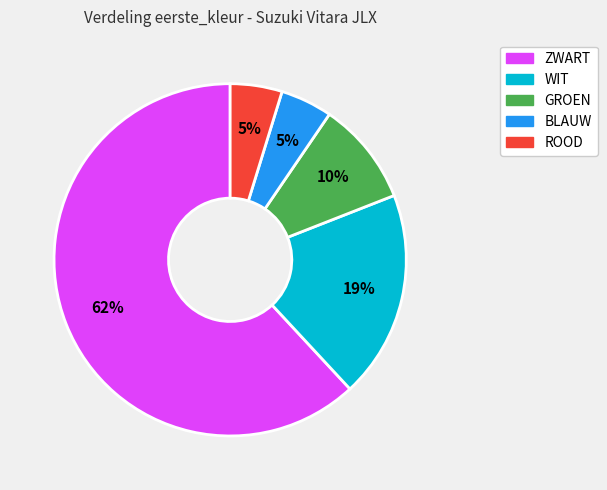

To the nearest percent, what is the average slice percentage?

20%